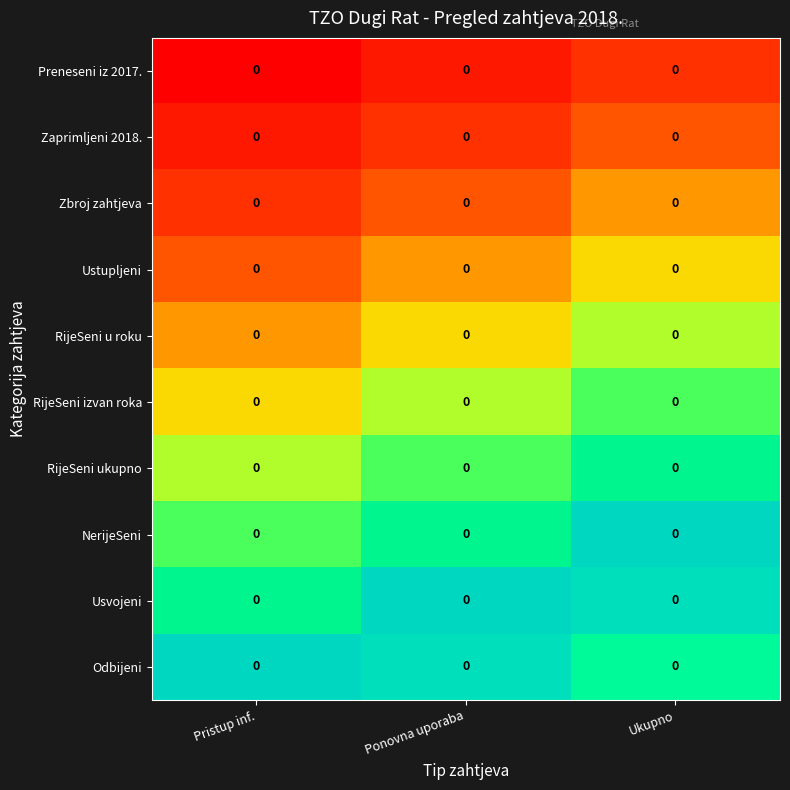

The value of Usvojeni at Ponovna uporaba is 0.4. True or false?

False